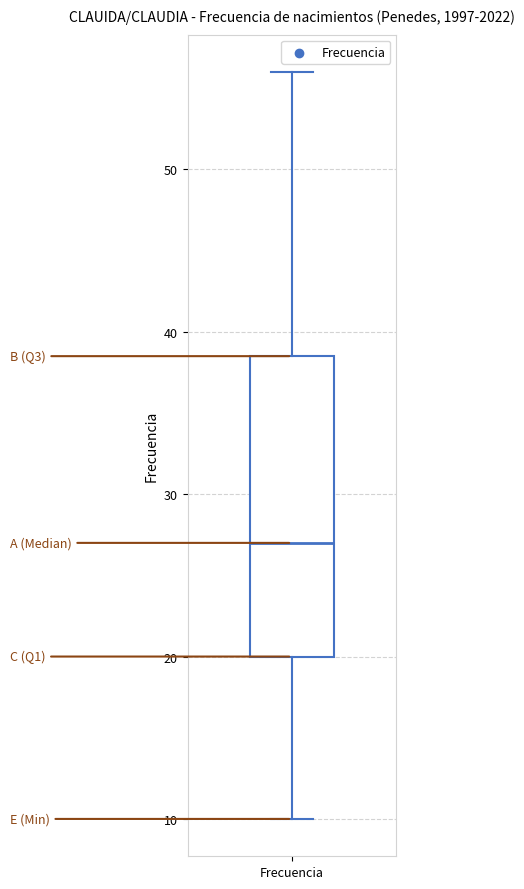

Read this box plot against the y-axis: the position of the median line, the range covered by the box, and the ends of both whiskers. The values are not printed on the chart, so give them approximately, as read against the axis.

median 27, box 20 to 39, whiskers 10 to 56